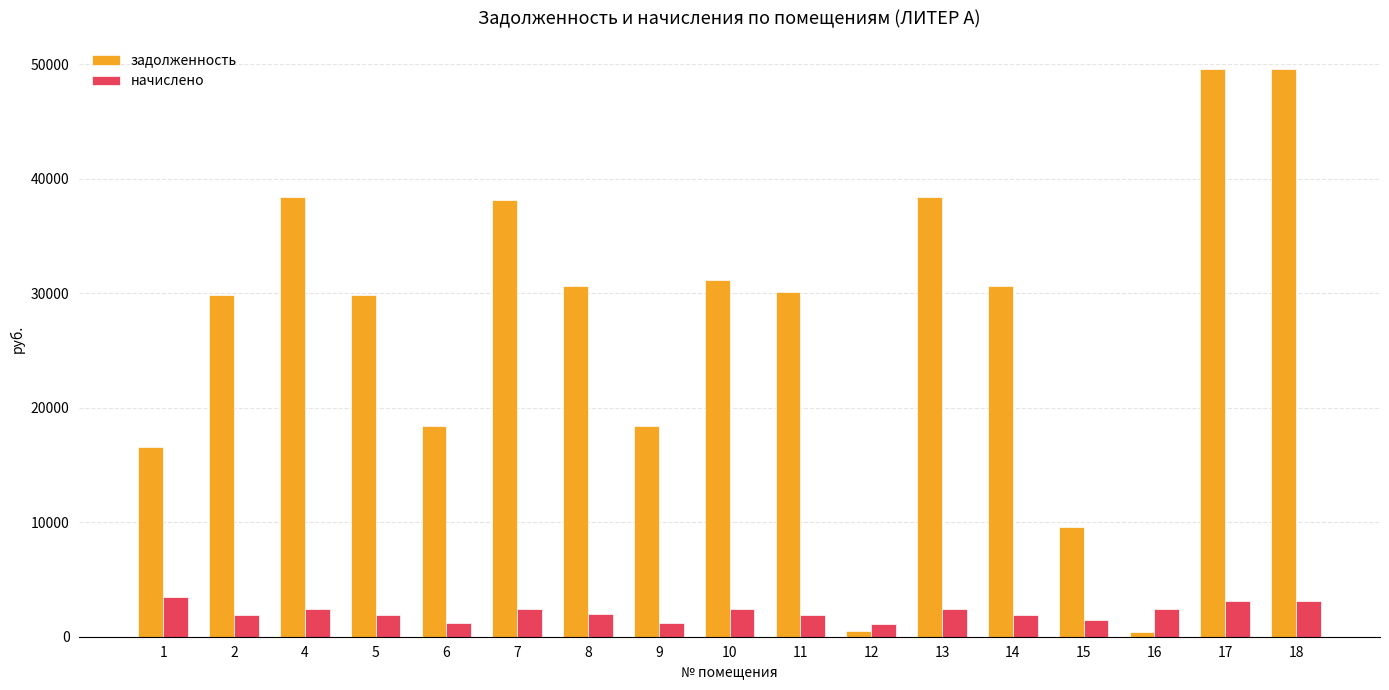

What is the maximum value for начислено?

3426.1